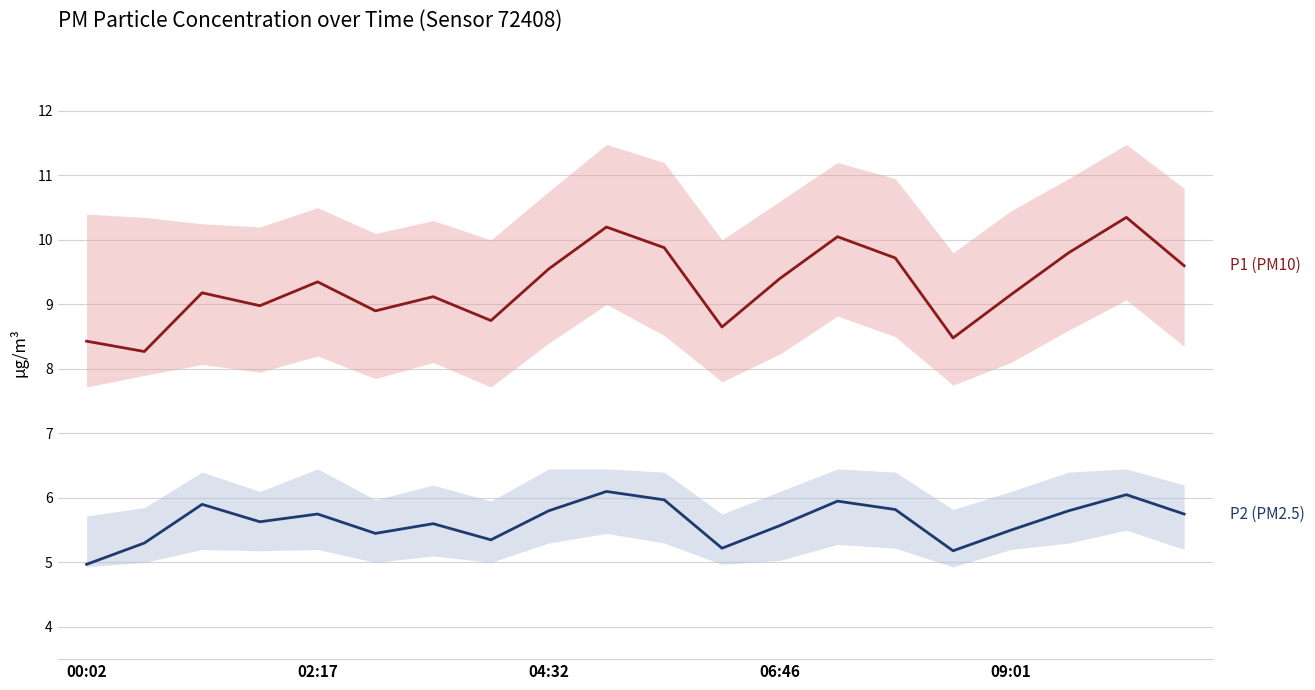

How many values in the P1 (PM10) series are below 9?

7